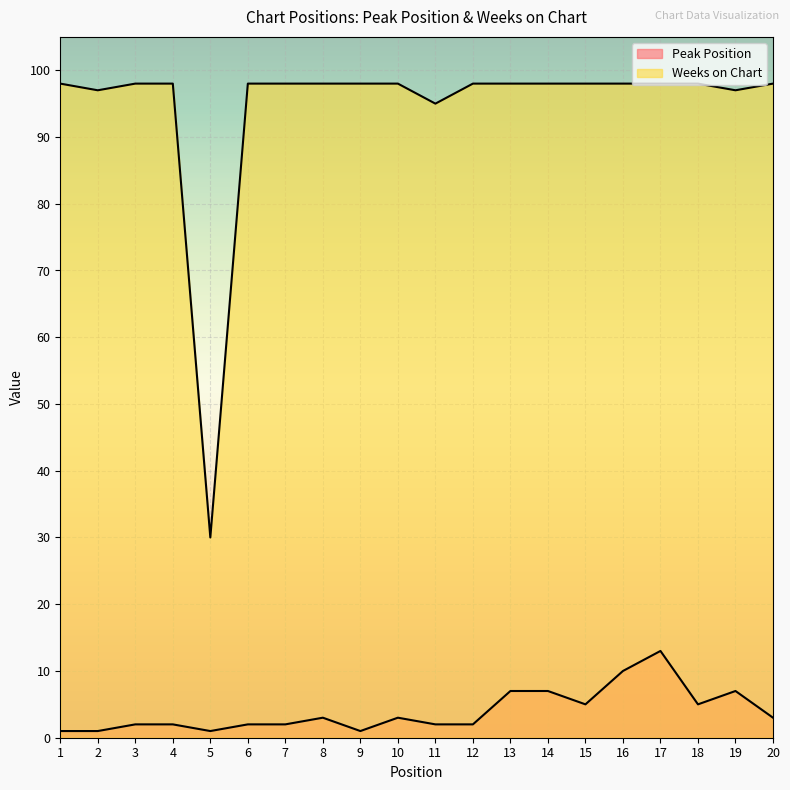

At which category is the sum across all series the highest?

17